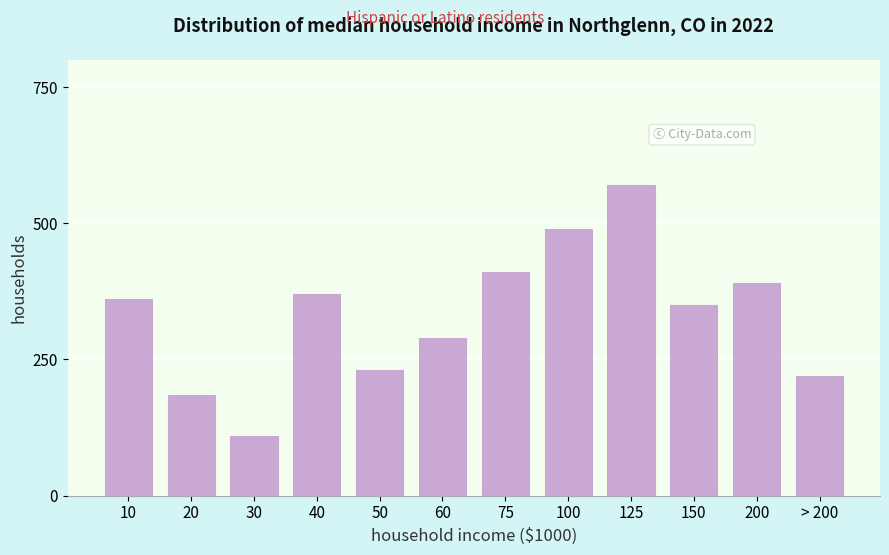

Reading left to right, list all the values displayed in this chart.

360	185	110	370	230	290	410	490	570	350	390	220